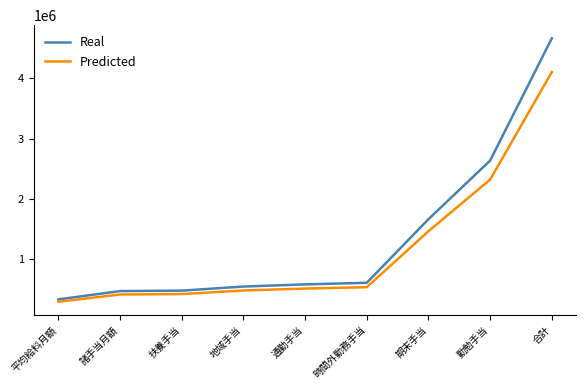

At which label does Predicted first exceed 510160?

通勤手当